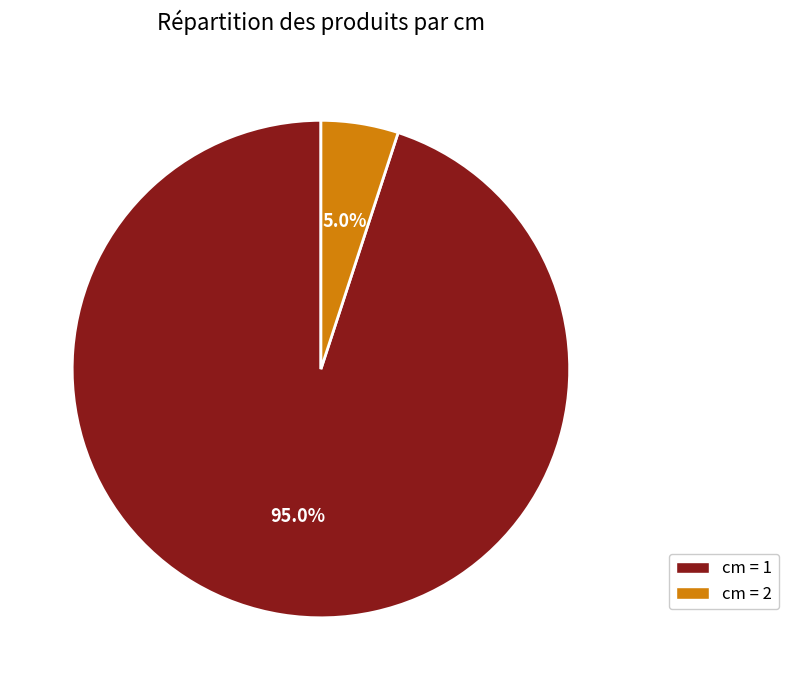

How many slices are in this pie chart?

2